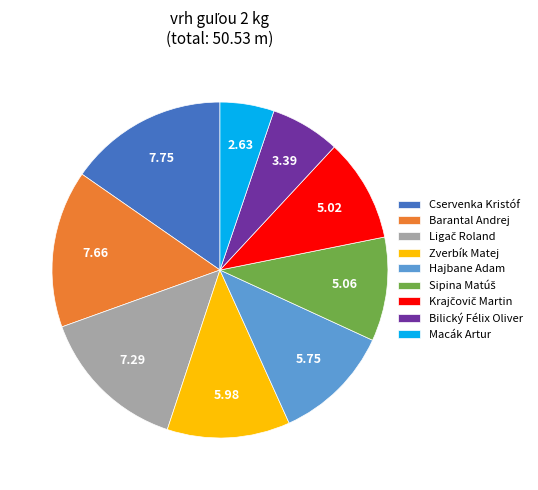

Which category has the smallest portion of the pie?

Macák Artur